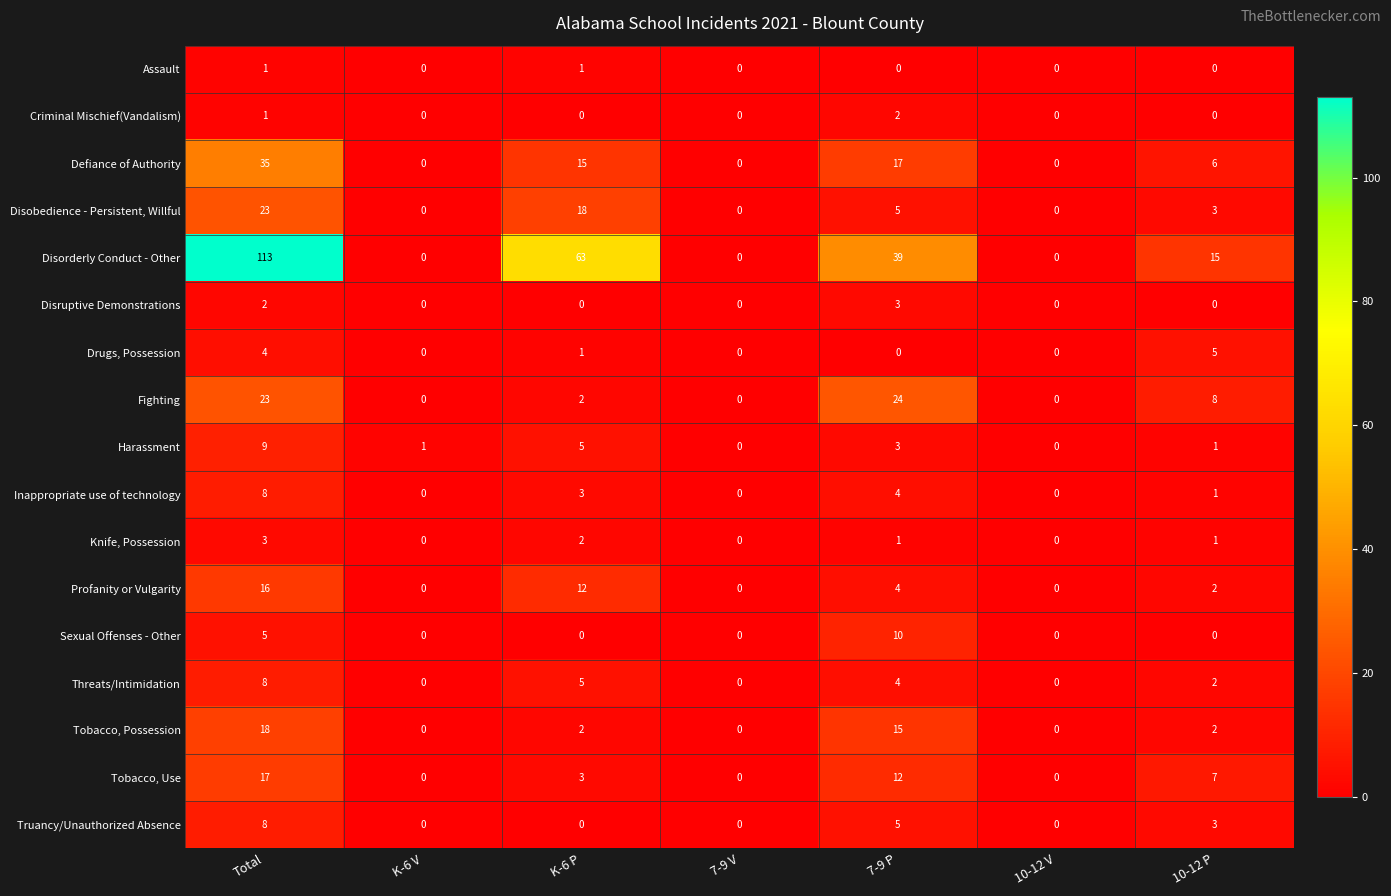

What is the average value of the Defiance of Authority series?

10